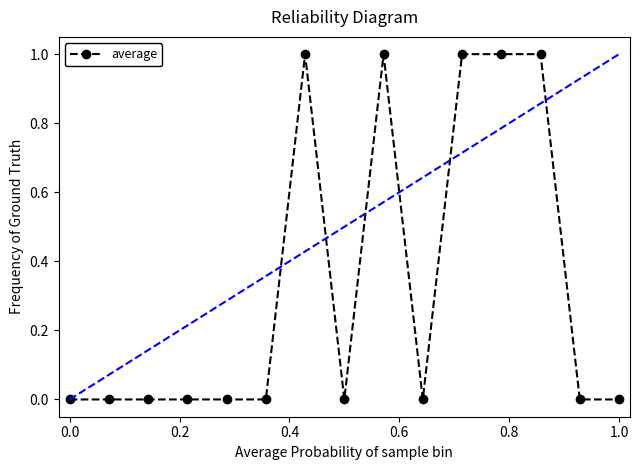

How many lines are shown in the chart?

1